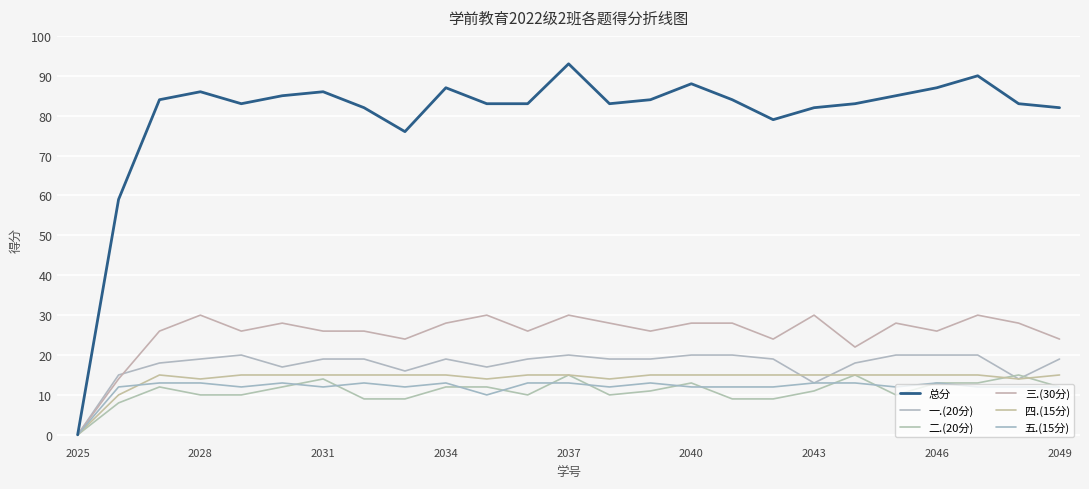

After their last crossing, which series has the higher values: 四.(15分) or 一.(20分)?

一.(20分)